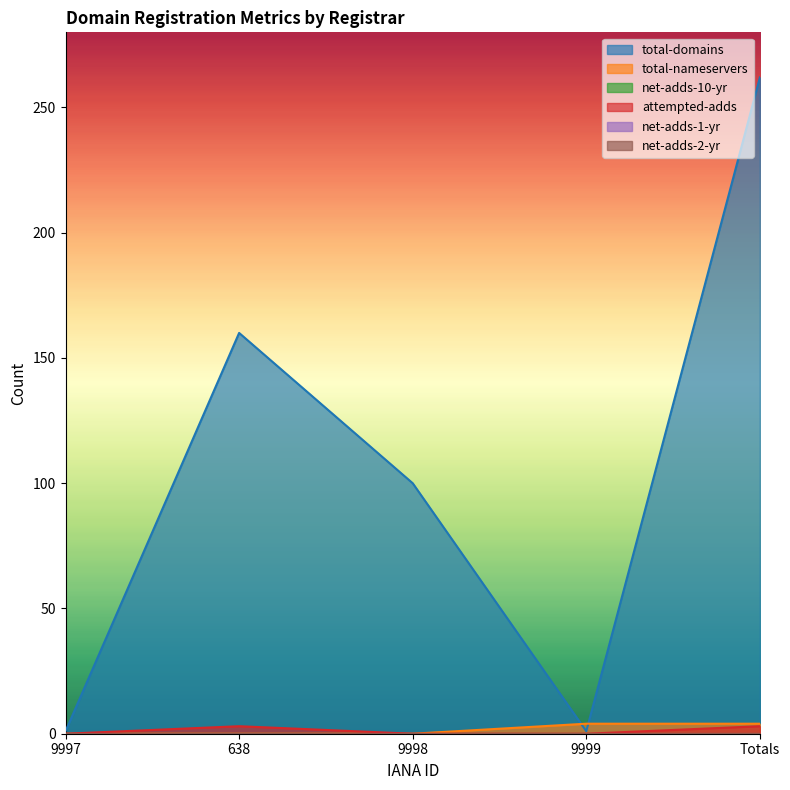

What is the label of the 1st point from the left?

9997